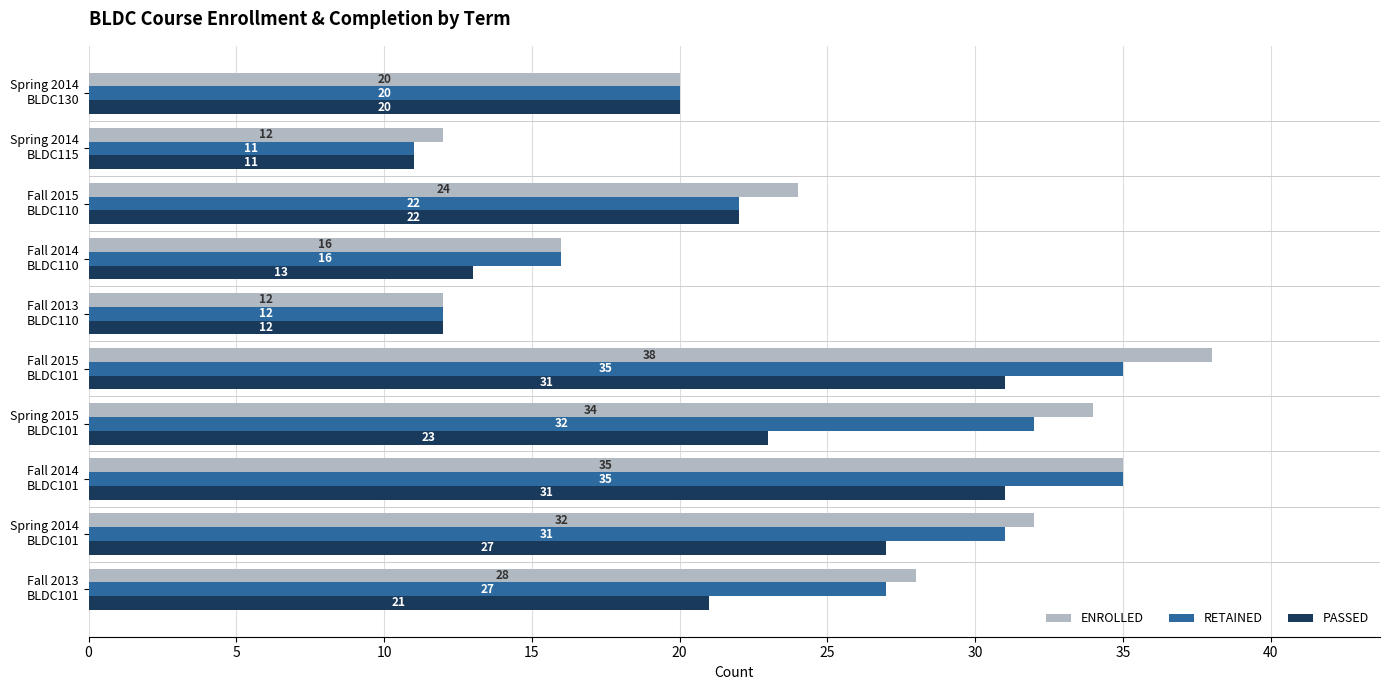

How many distinct data groups are displayed?

3